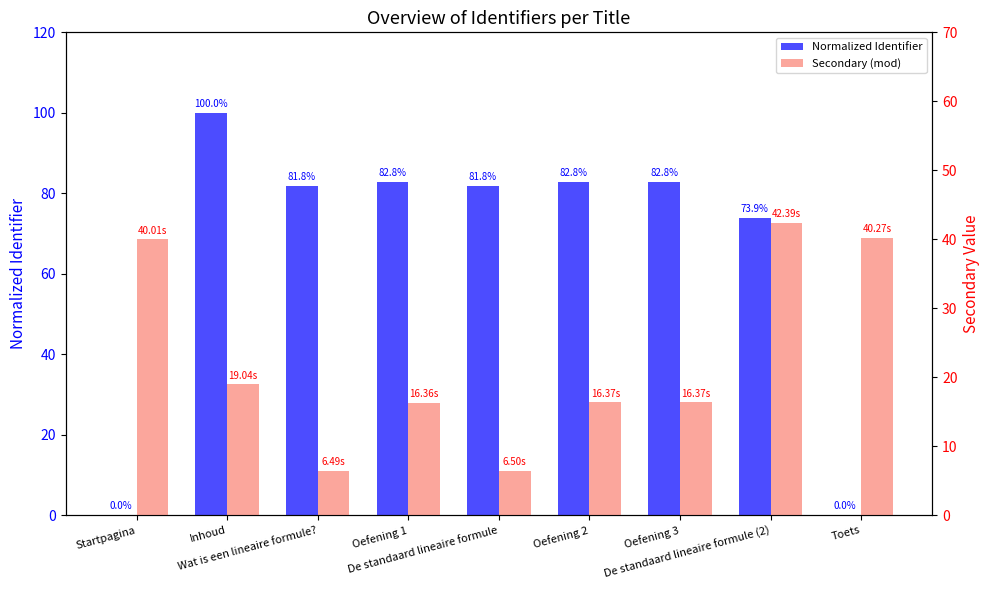

Rank the categories by Secondary (mod) value from lowest to highest.

Wat is een lineaire formule?, De standaard lineaire formule, Oefening 1, Oefening 2, Oefening 3, Inhoud, Startpagina, Toets, De standaard lineaire formule (2)